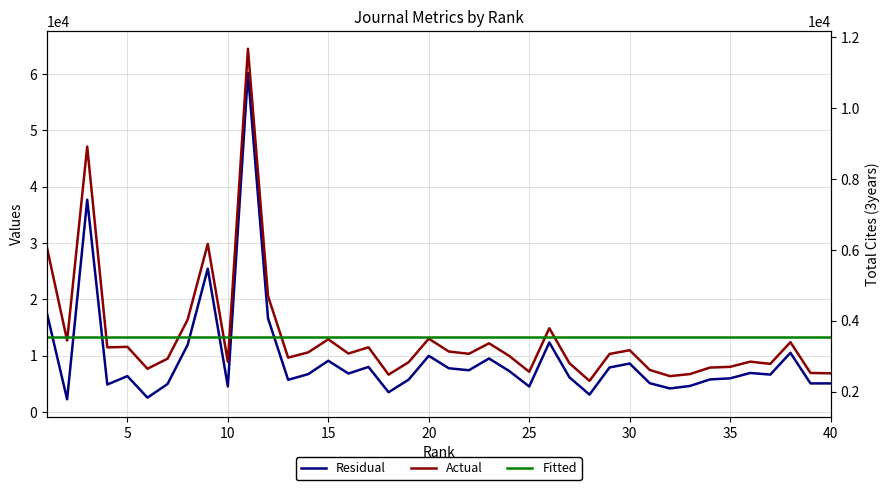

Which series has the largest range (max minus min)?

Actual